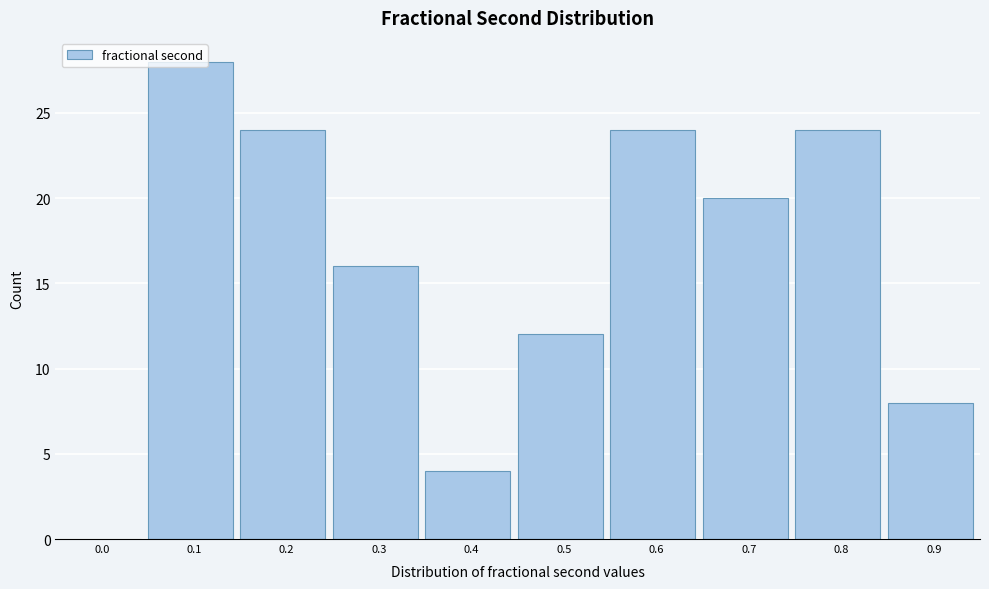

What is the greatest value displayed?

28